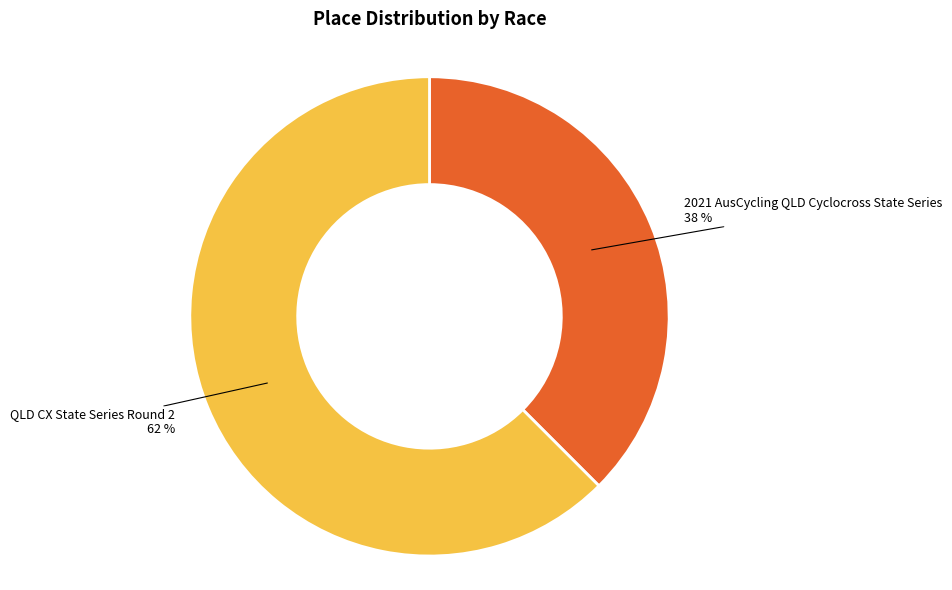

To the nearest percent, what is the average slice percentage?

50%